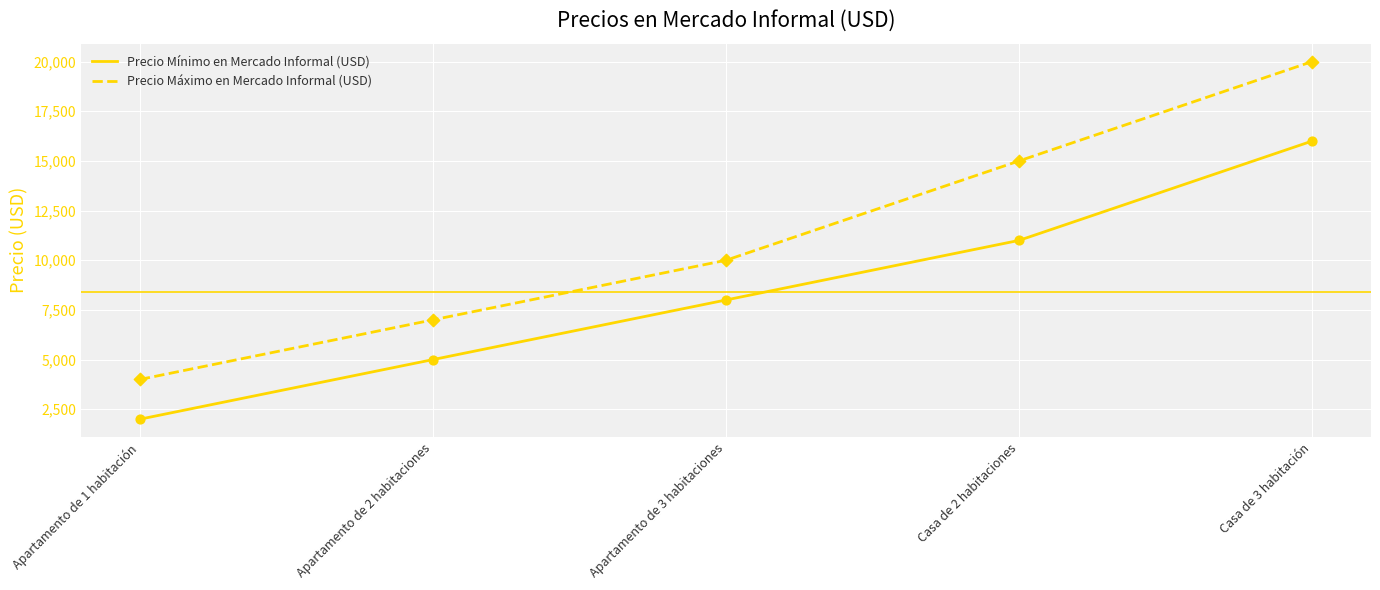

Which series has the largest total across all categories?

Precio Máximo en Mercado Informal (USD)